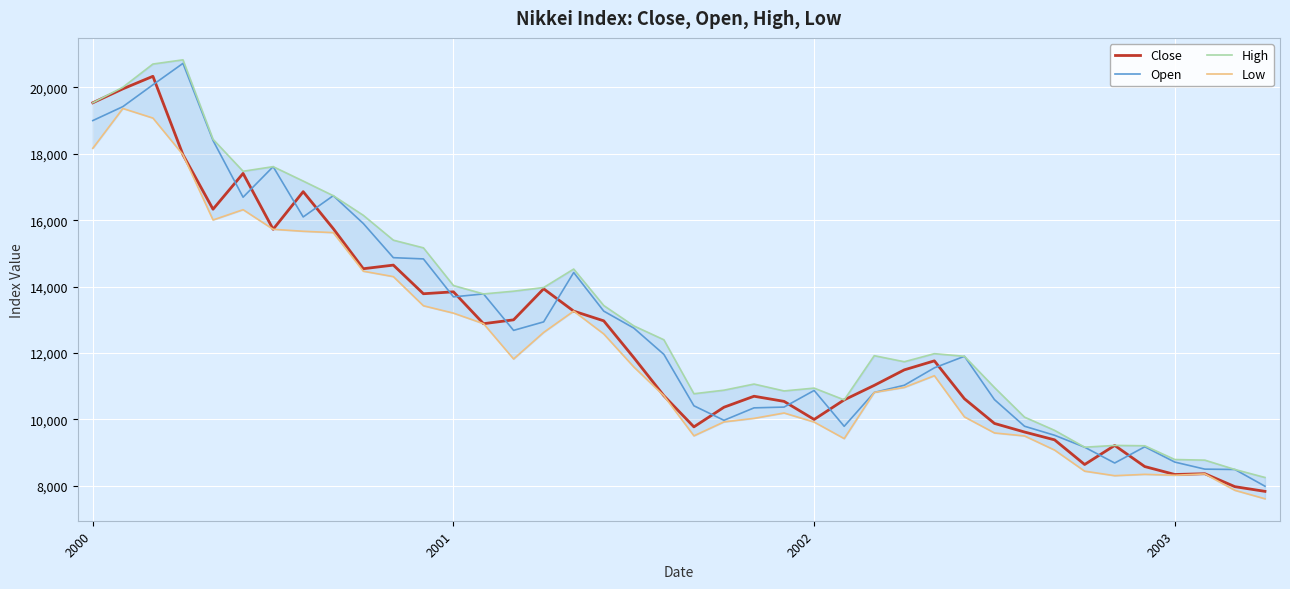

True or false: Open has a value of 21648.8 at 9.

False